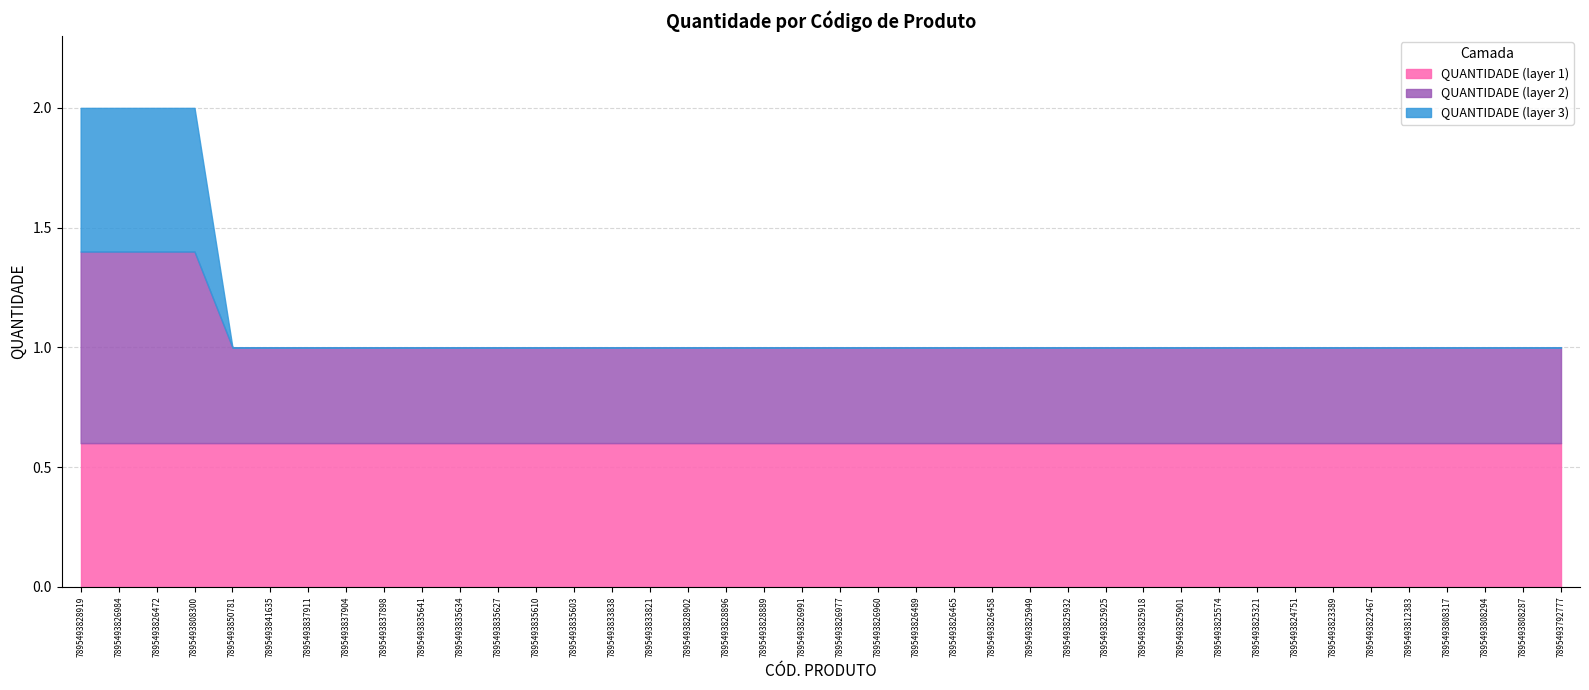

Which label corresponds to the largest value in the chart?

7895493808300